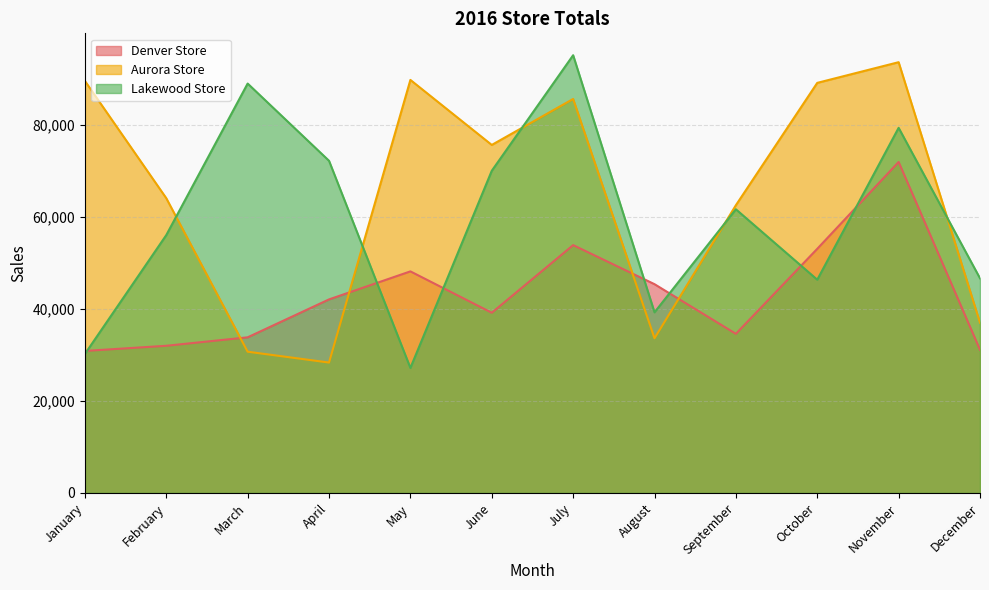

What is the highest value of the Lakewood Store series?

95143